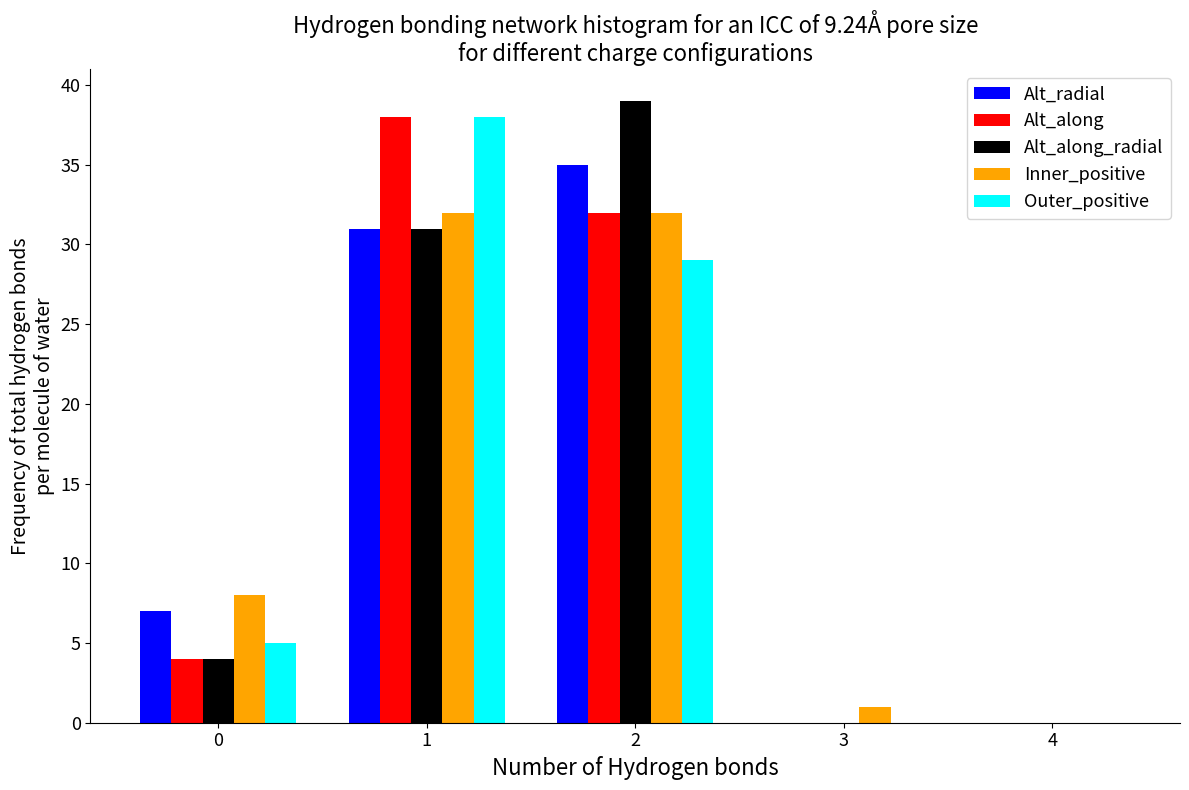

Which series changed the most between 0 and 1?

Alt_along